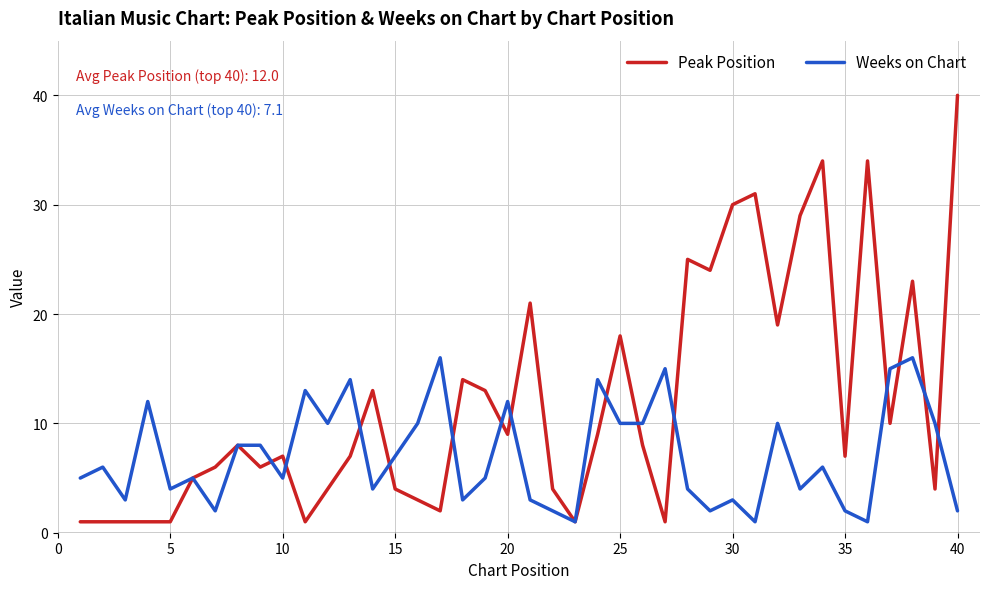

Rank the series by their average value, from lowest to highest.

Weeks on Chart, Peak Position